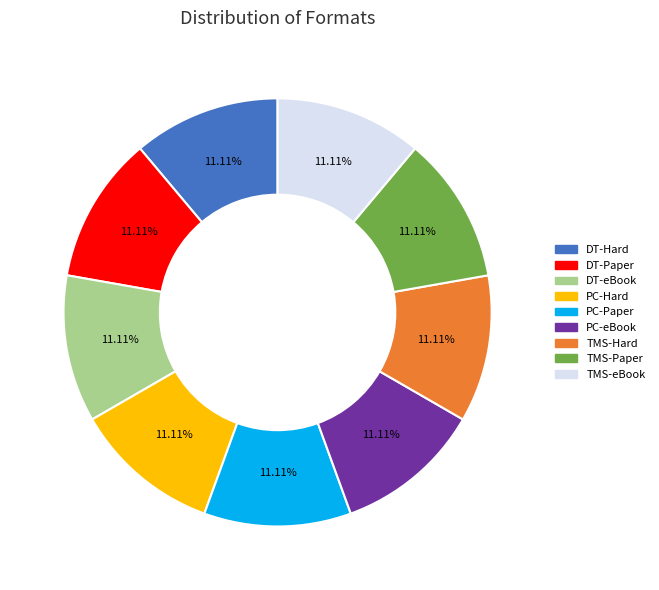

Combined, do DT-Paper and TMS-Hard account for over 50%?

No